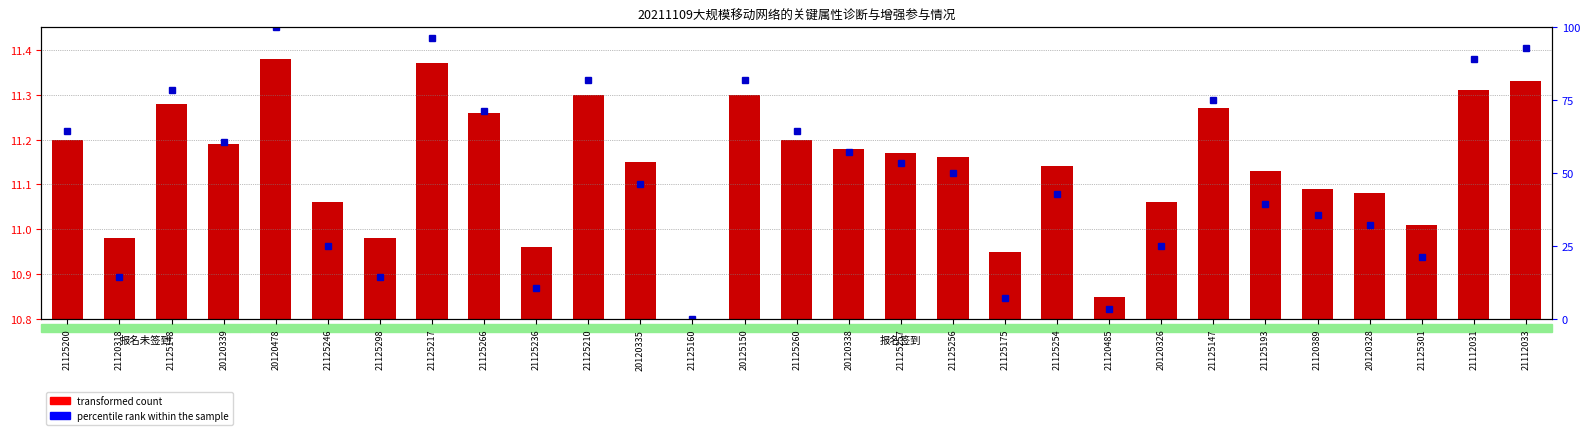

What is the difference between the transformed count values at 21125148 and 20120335?

0.1